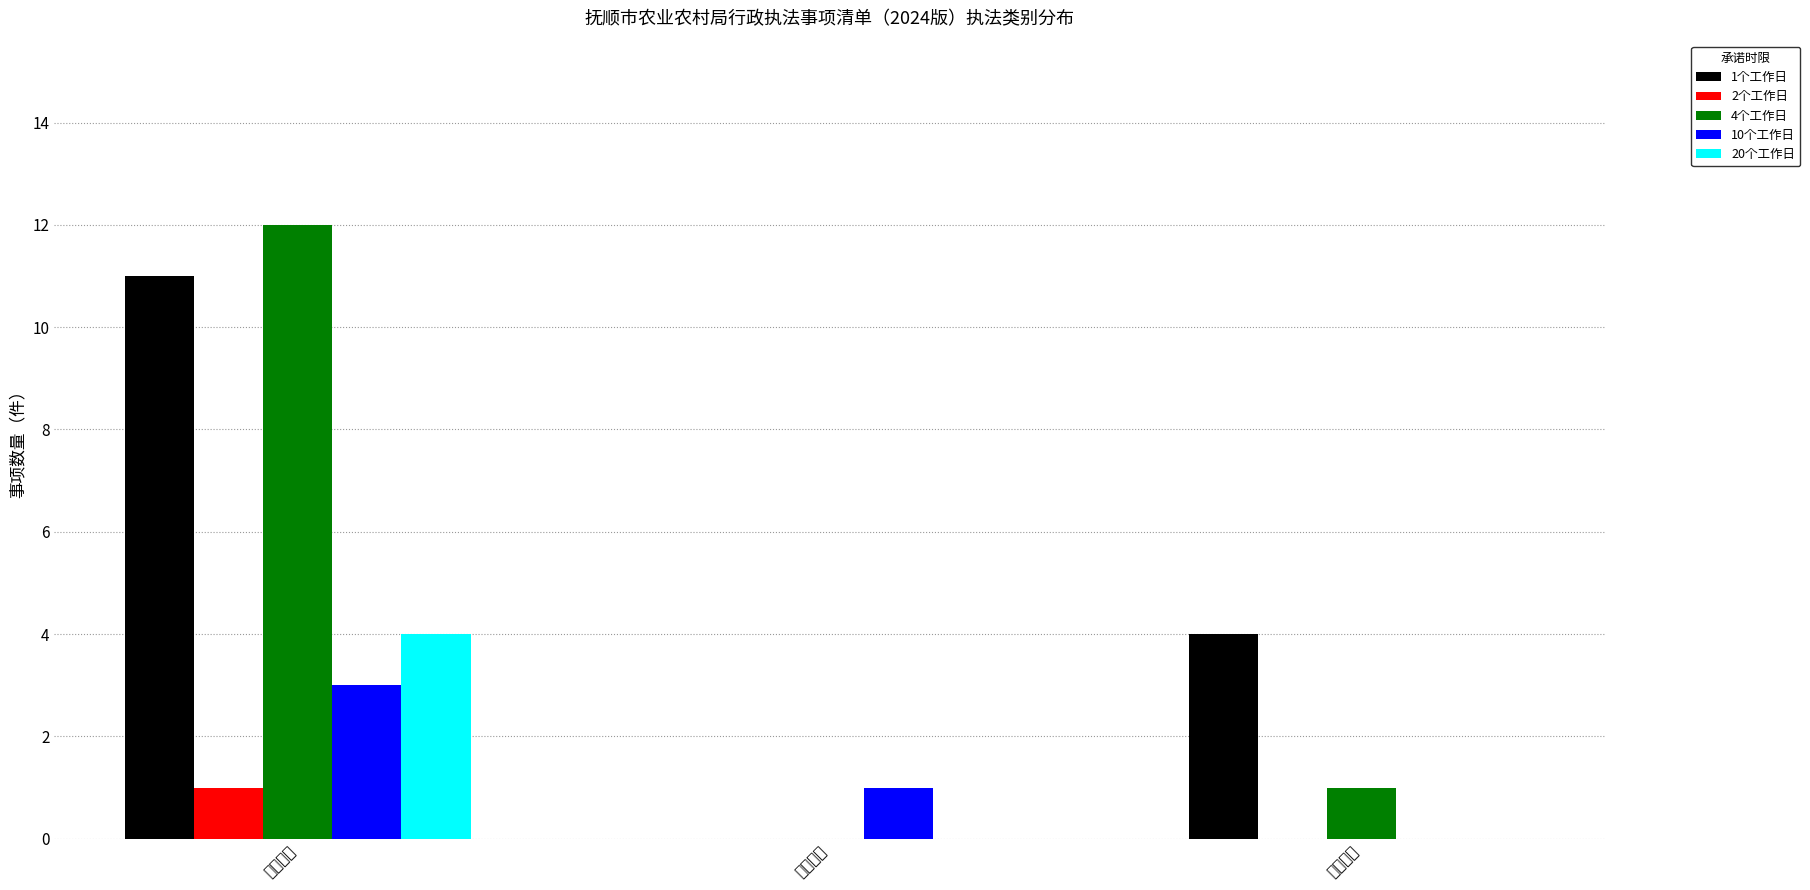

Reading left to right, list all the values displayed in this chart.

1个工作日: 11	0	4
2个工作日: 1	0	0
4个工作日: 12	0	1
10个工作日: 3	1	0
20个工作日: 4	0	0